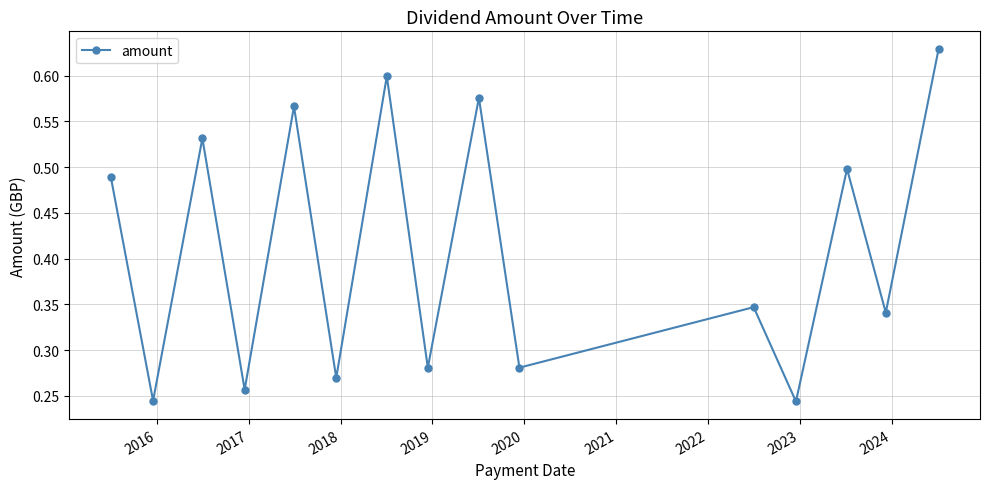

Count the values in the range 0 to 1.

15